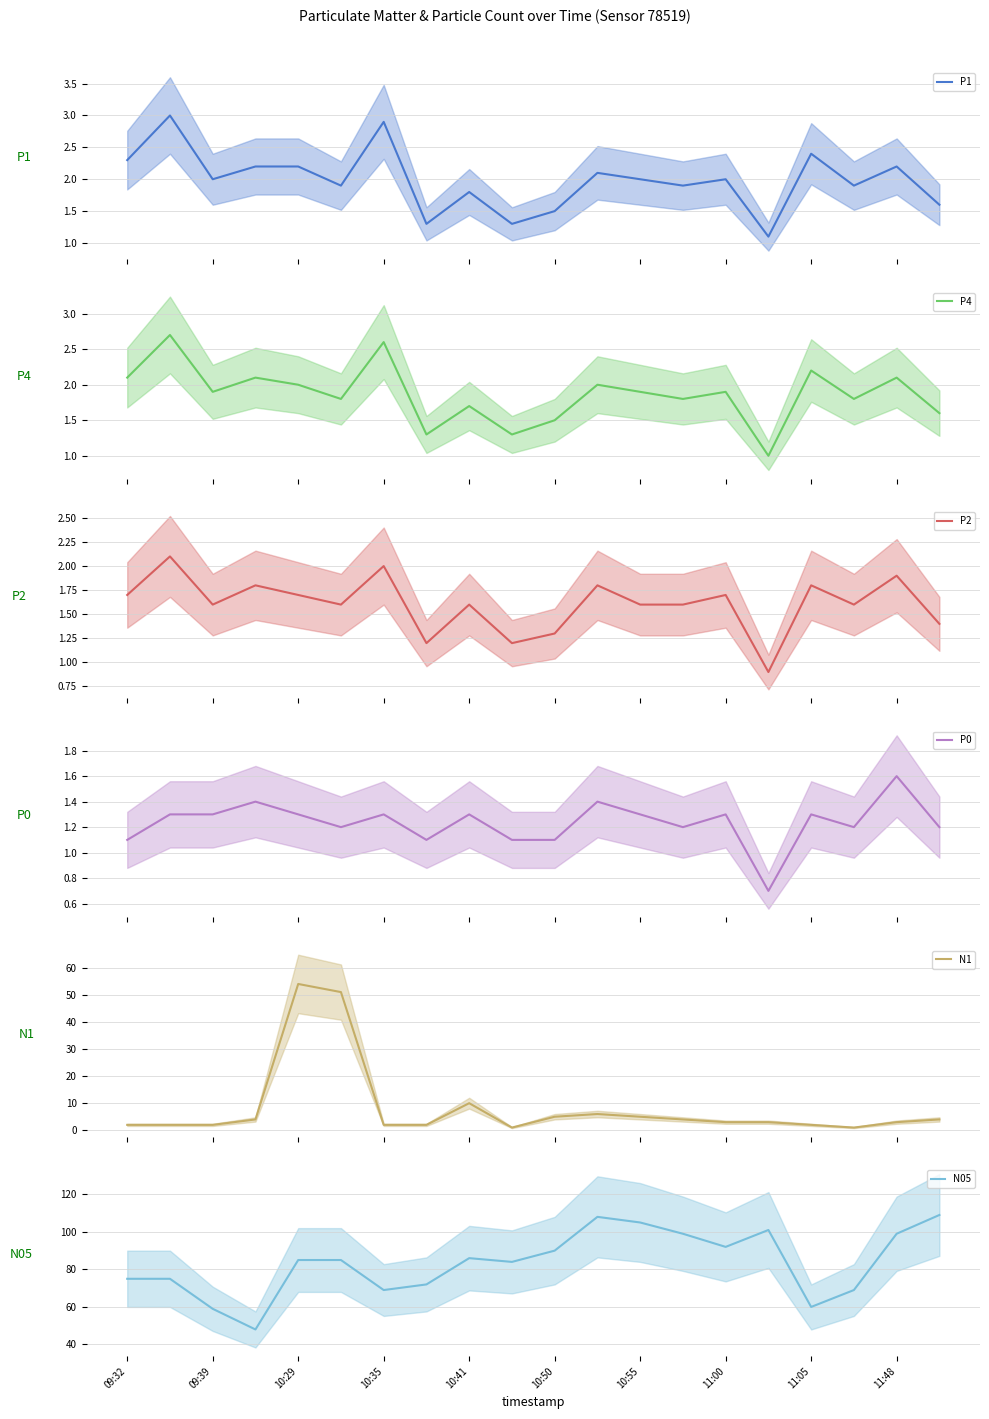

At how many categories does at least one series exceed 11?

20